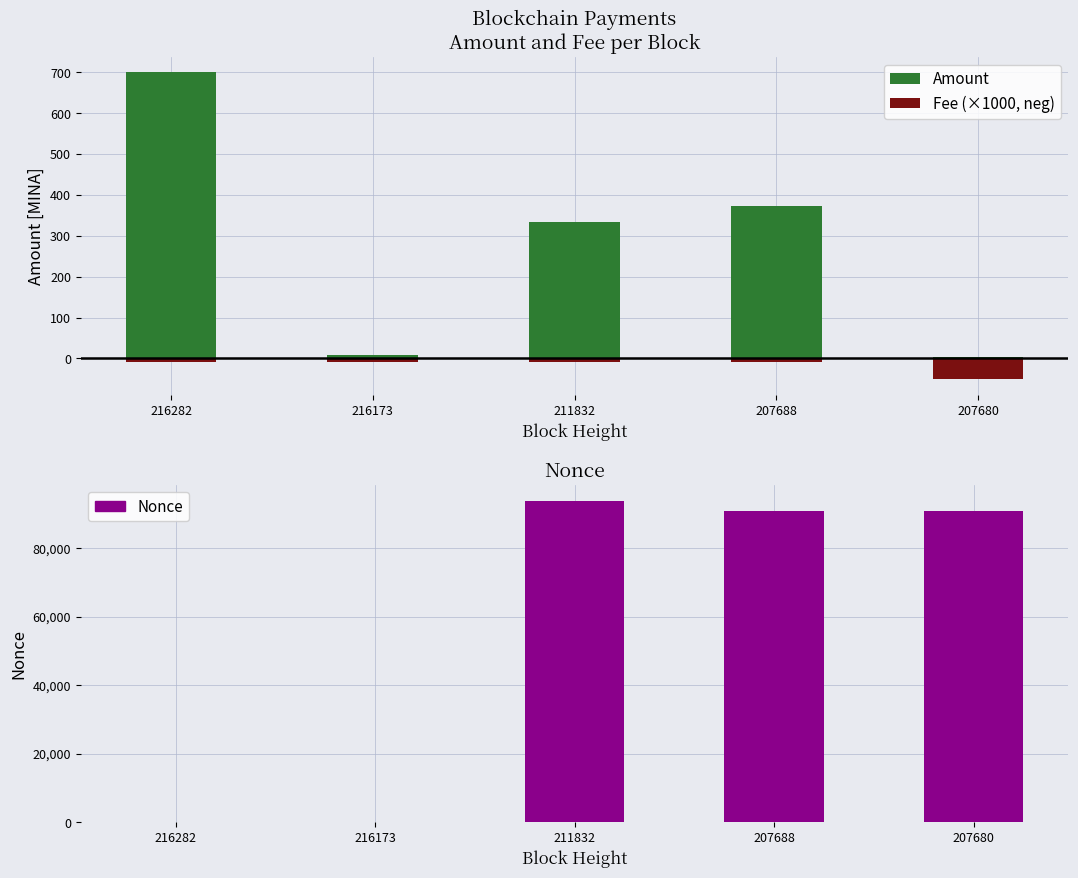

Which category has the lowest value across all series?

207680